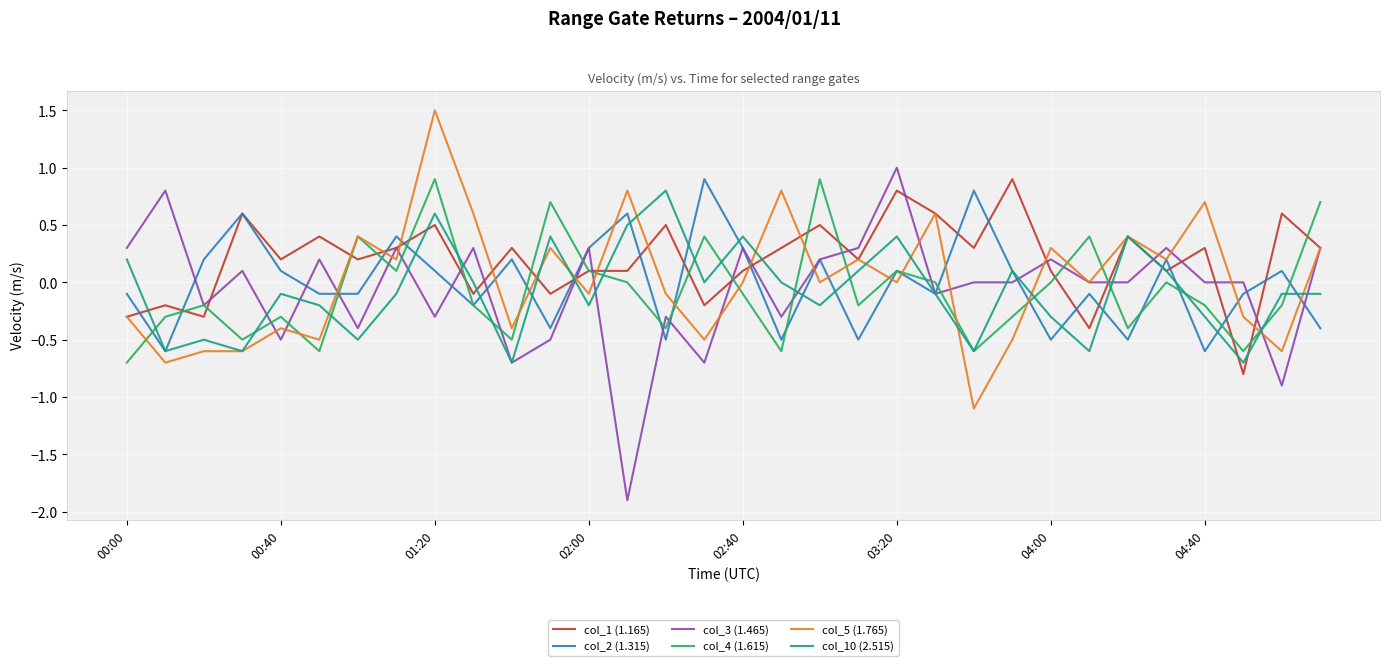

Which series has the largest total across all categories?

col_1 (1.165)